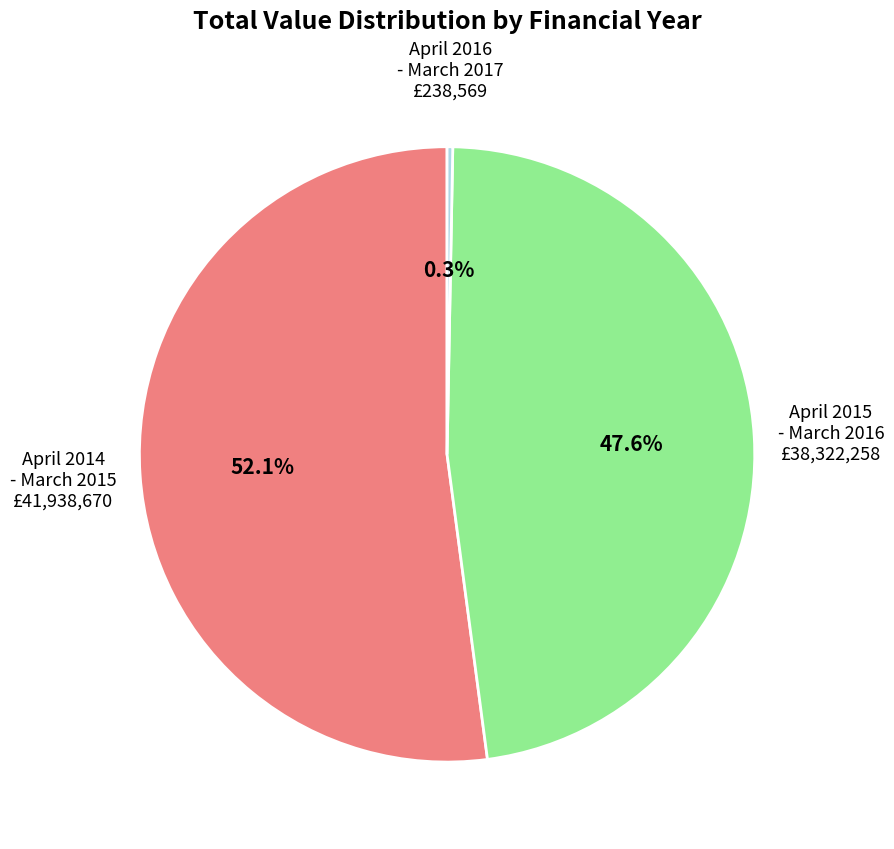

To the nearest percent, what is the difference between the April 2014 - March 2015 and April 2016 - March 2017 slice percentages?

52%